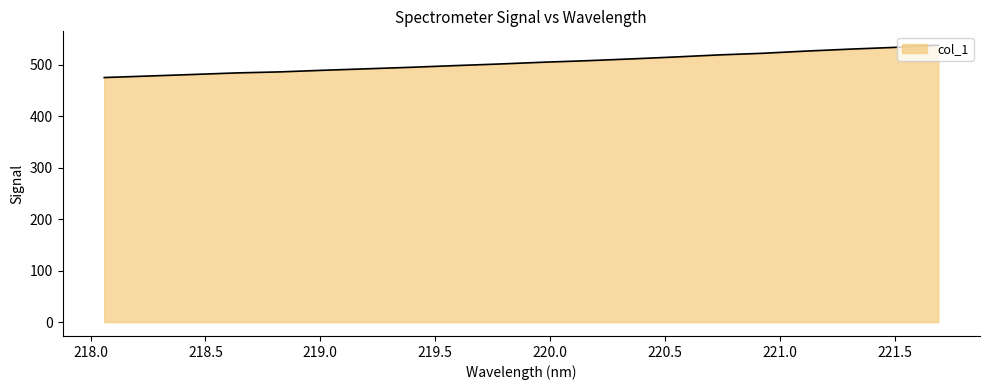

What is the smallest value displayed?

475.2